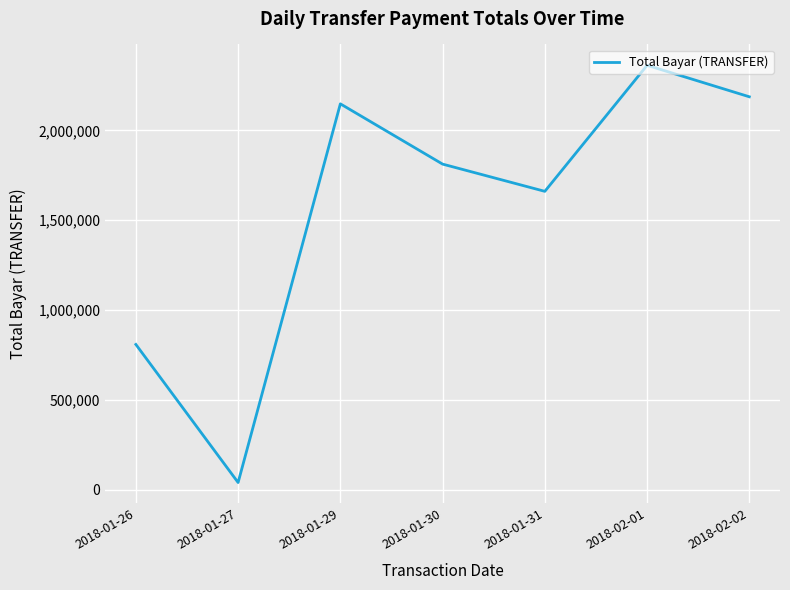

Reading left to right, list all the values displayed in this chart.

808851	40425	2147863	1812475	1660927	2362325	2187151